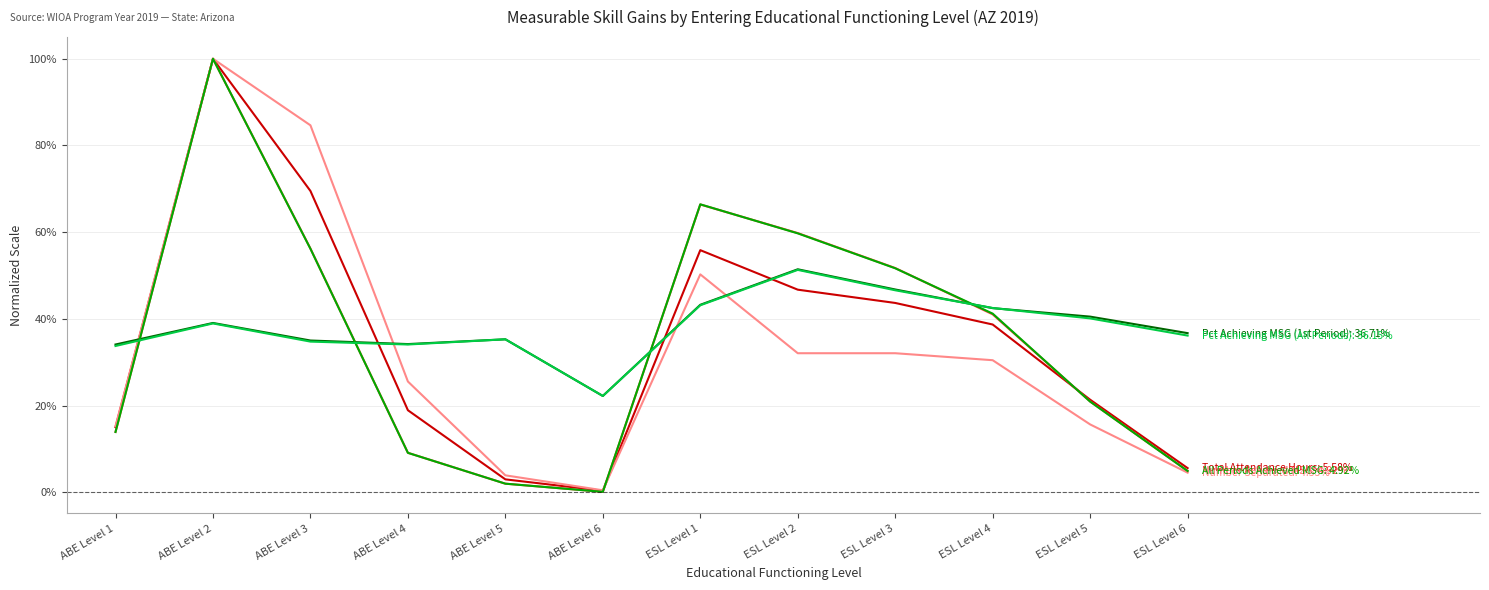

What is the greatest value displayed?

1.0